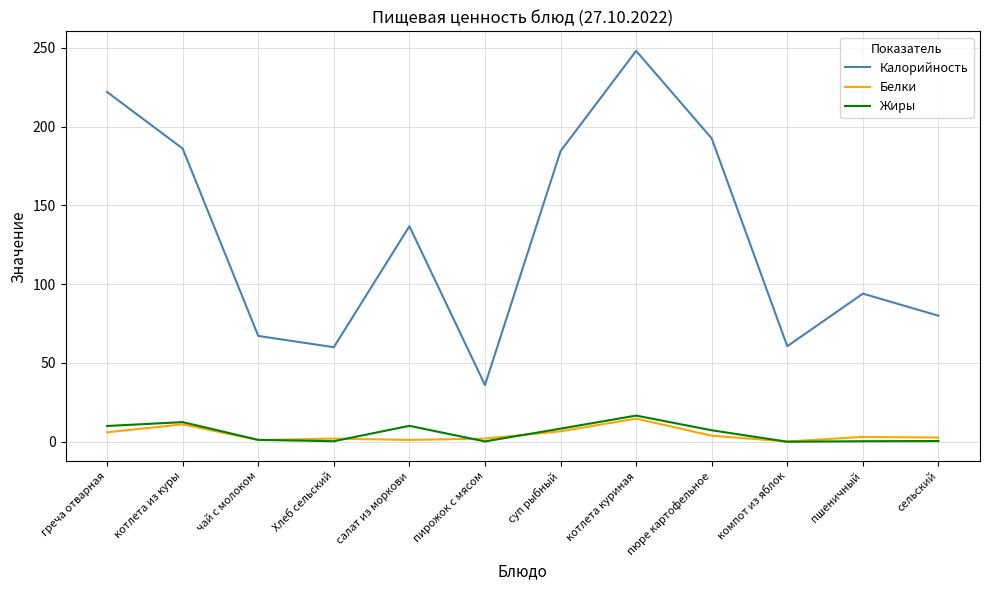

Which series has the largest range (max minus min)?

Калорийность